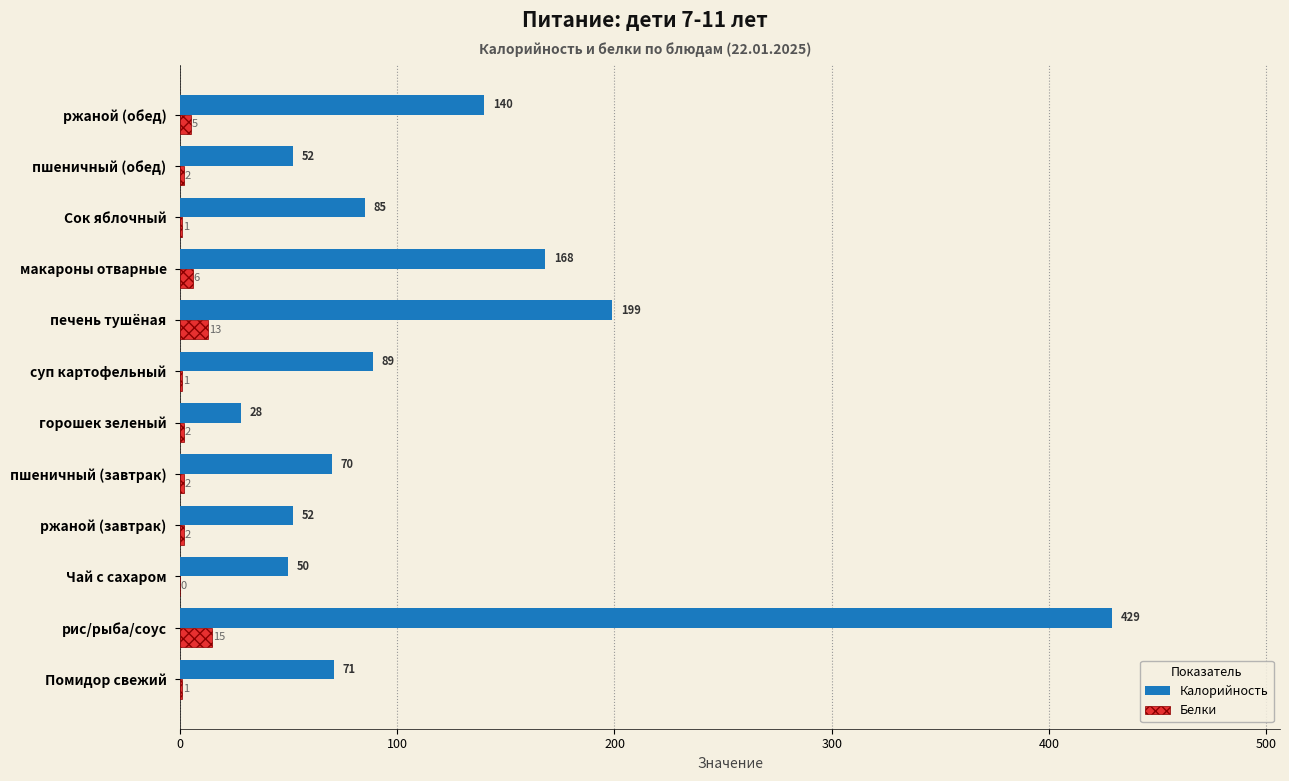

What value does the Калорийность series have at макароны отварные, to the nearest 10?

170